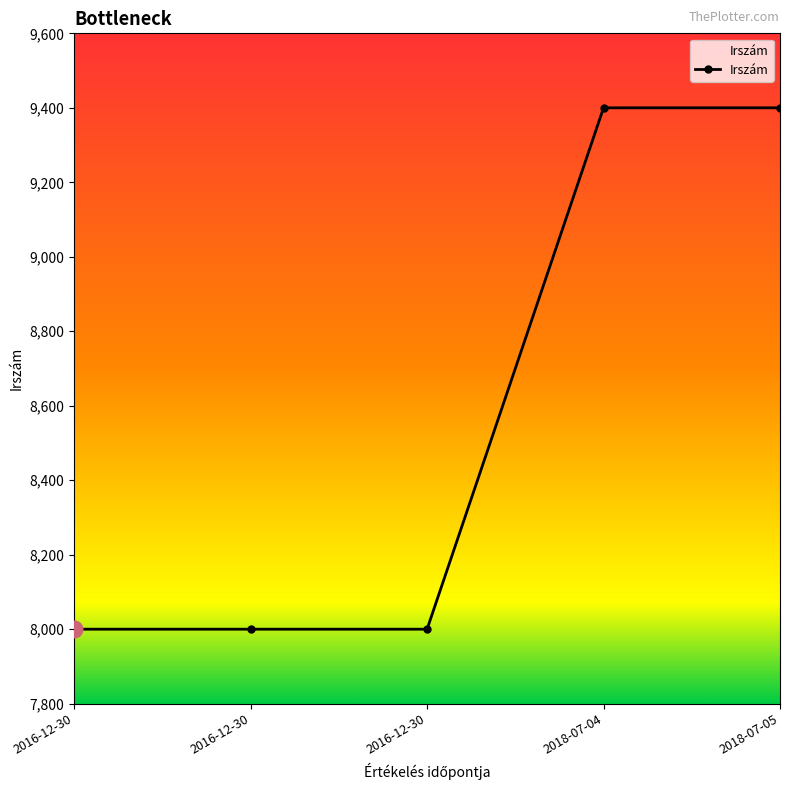

Between 2016-12-30 and 2018-07-04, which is larger?

2018-07-04